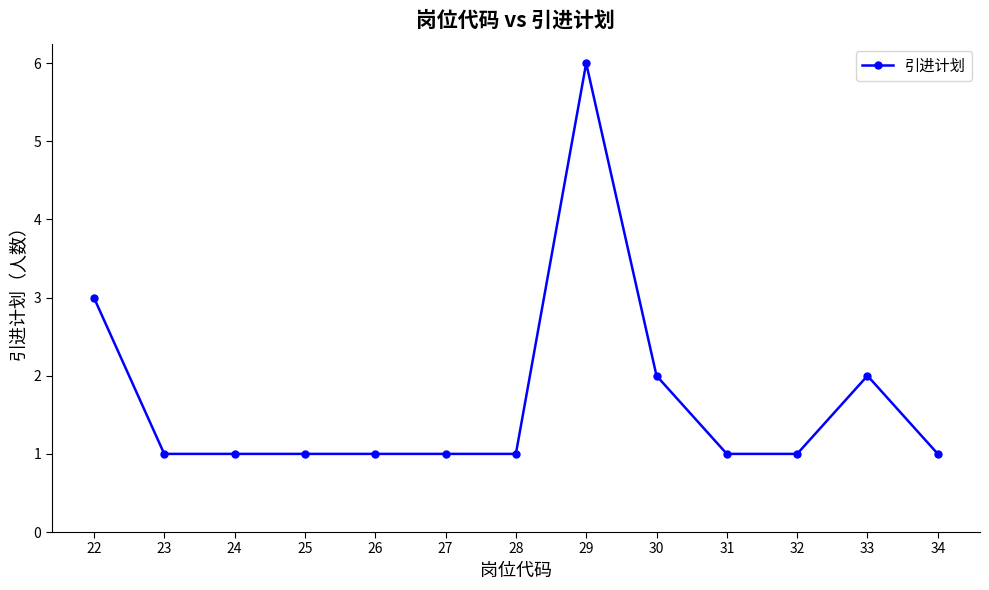

What is the value of the 10th point from the left?

1